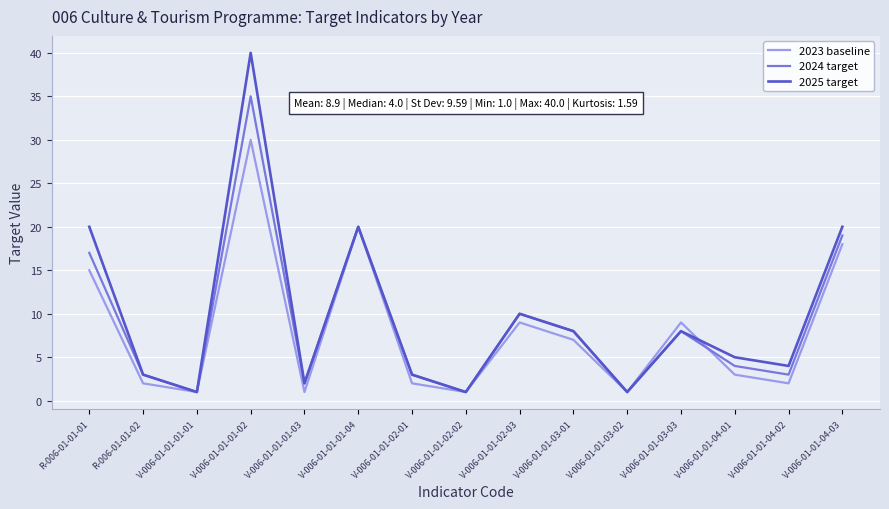

True or false: 2023 baseline has a value of 2 at V-006-01-01-02-01.

True